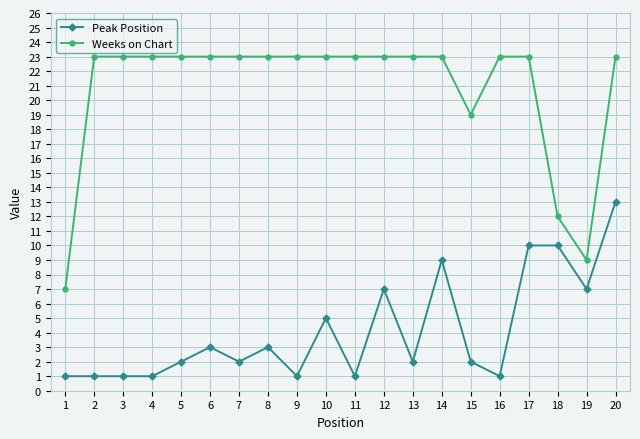

What are all the series names shown in the legend?

Peak Position, Weeks on Chart